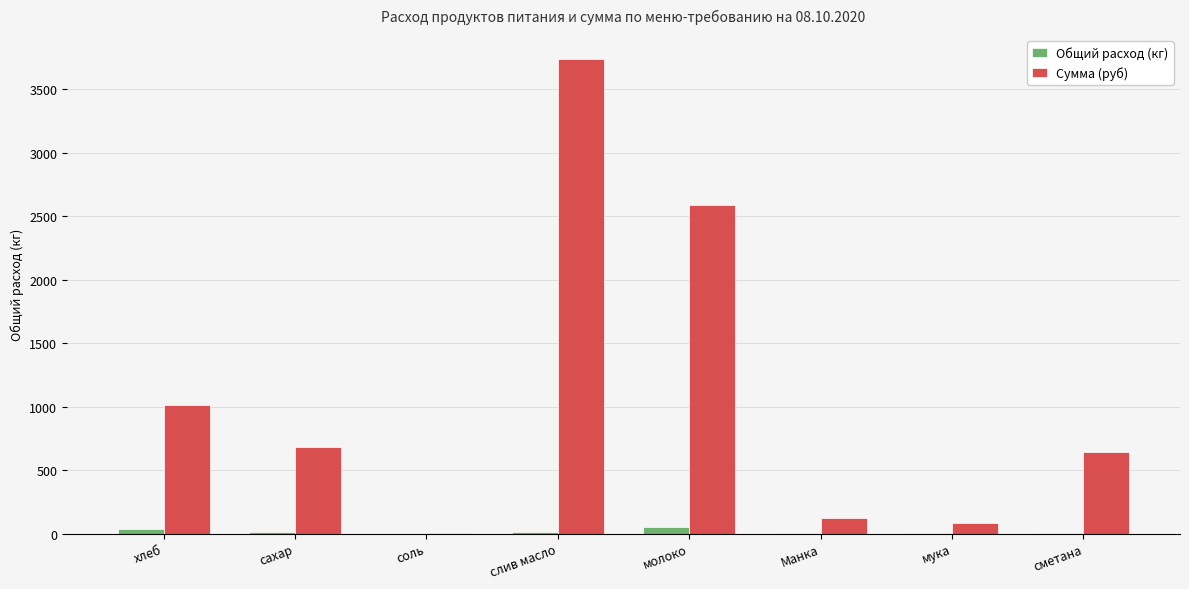

What is the maximum value shown in the chart?

3739.3